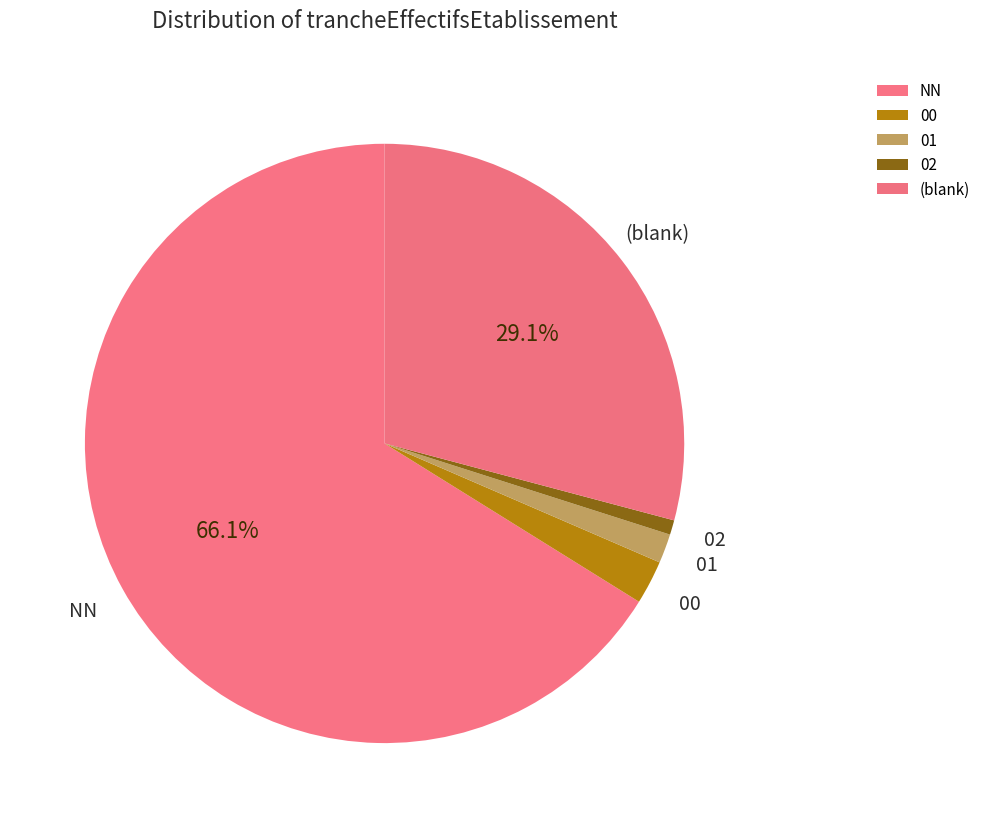

Does 00 account for over 50% of the chart?

No